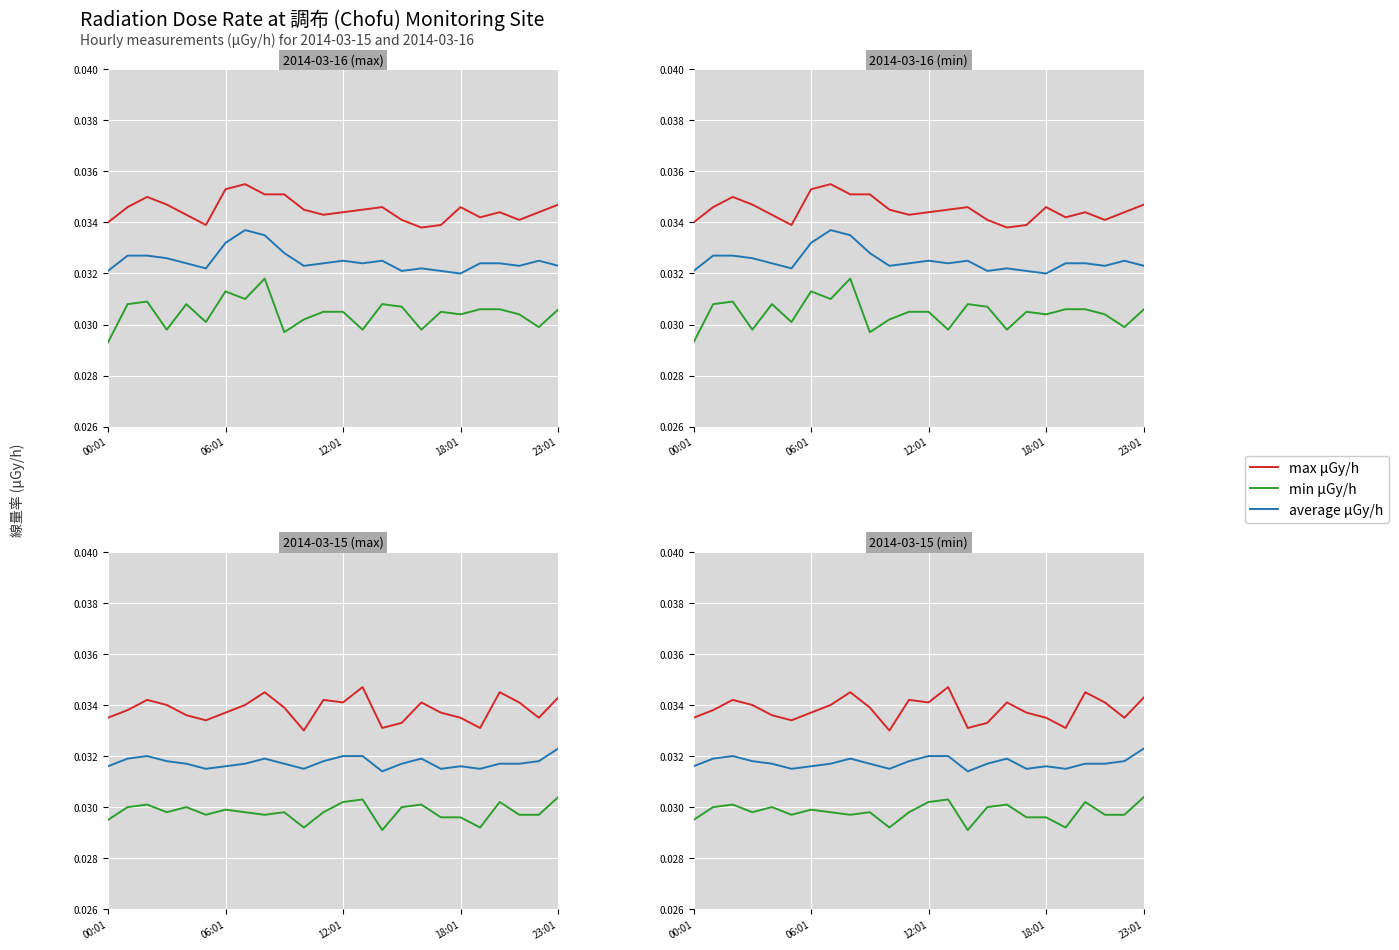

How many interior local valleys does the min μGy/h series have?

6